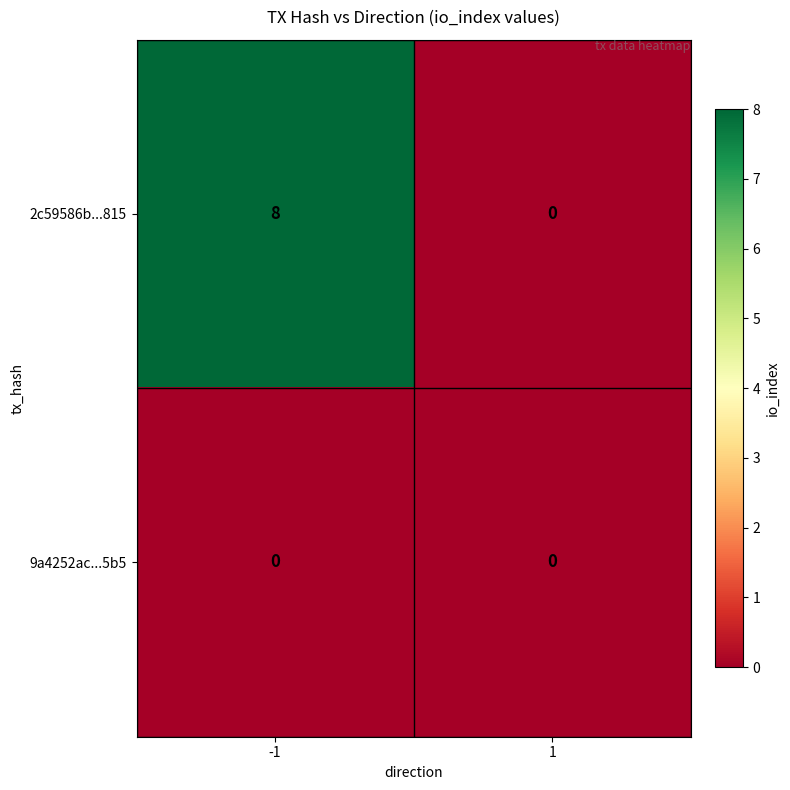

Reading left to right, what are all the values shown in this chart?

2c59586b...815: 8	0
9a4252ac...5b5: 0	0